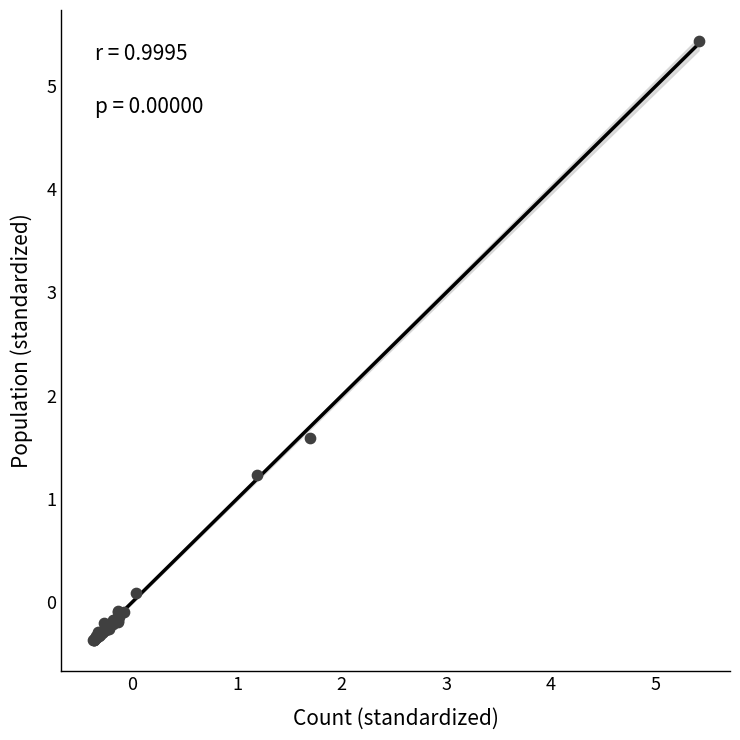

What Y value in the scatter plot is closest to 2?

1.6